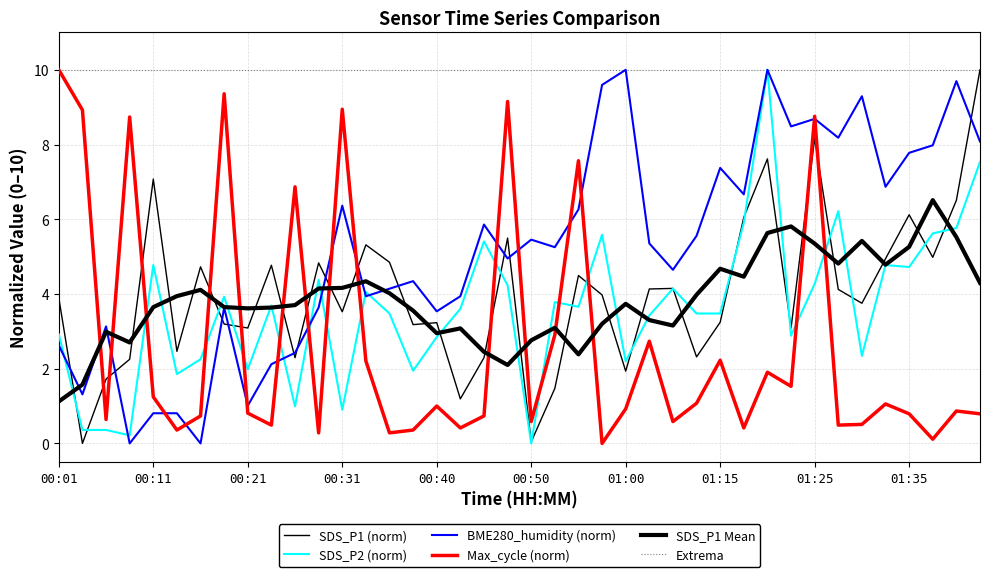

How many lines are shown in the chart?

6